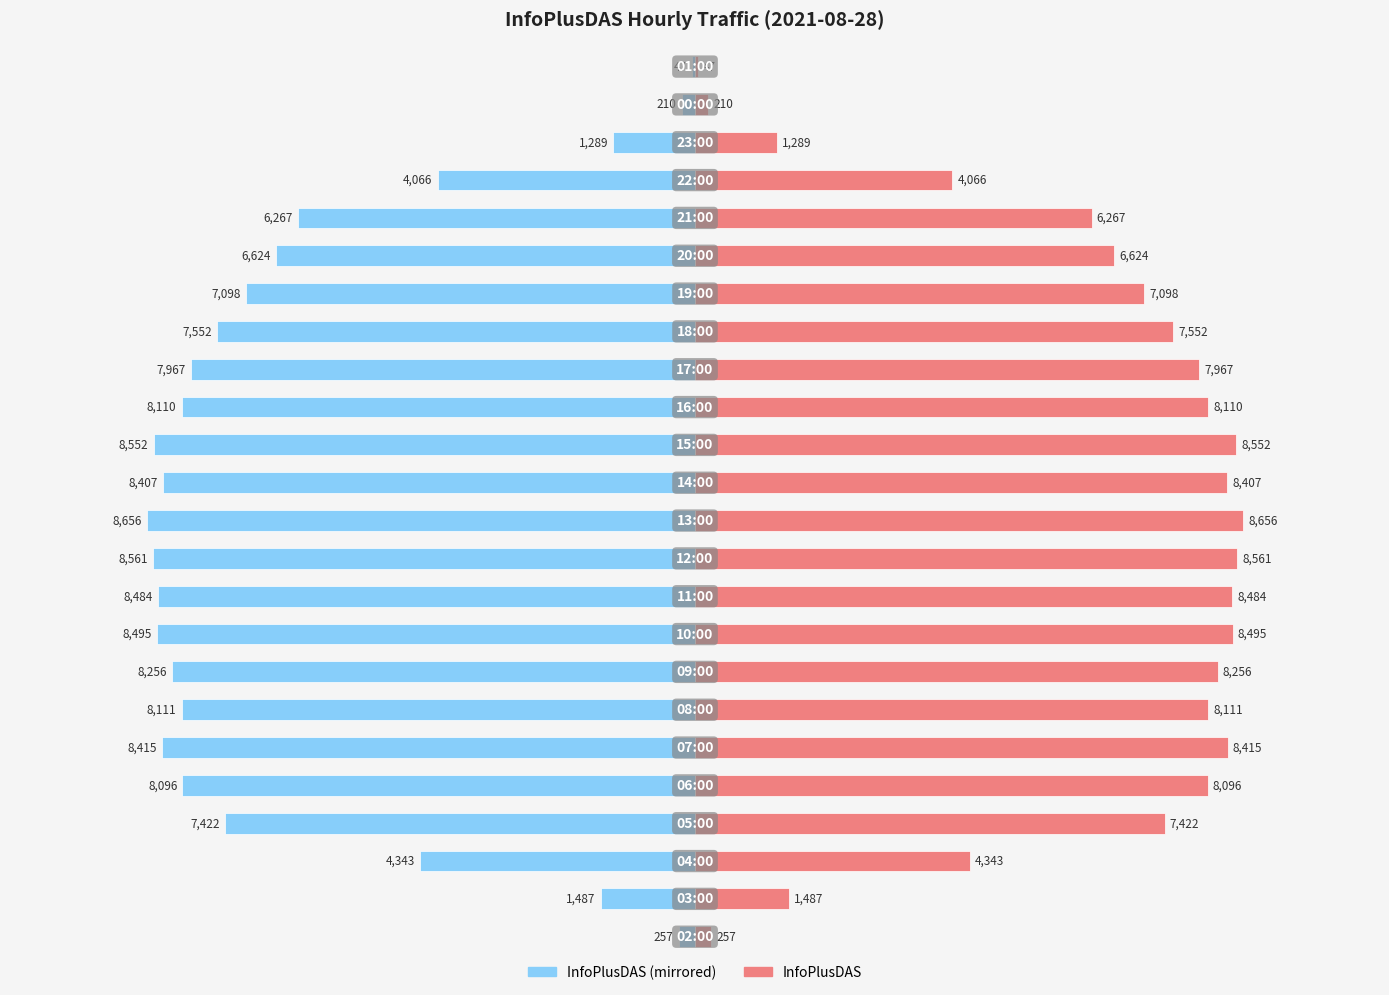

What is the value of the InfoPlusDAS (left mirror) bar at the 13th from the left?

-8407